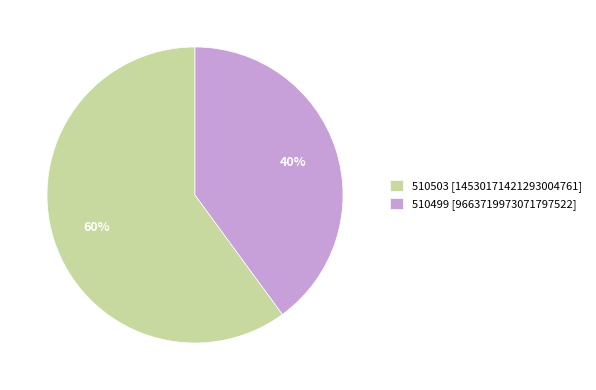

Which category has the biggest portion of the pie?

510503